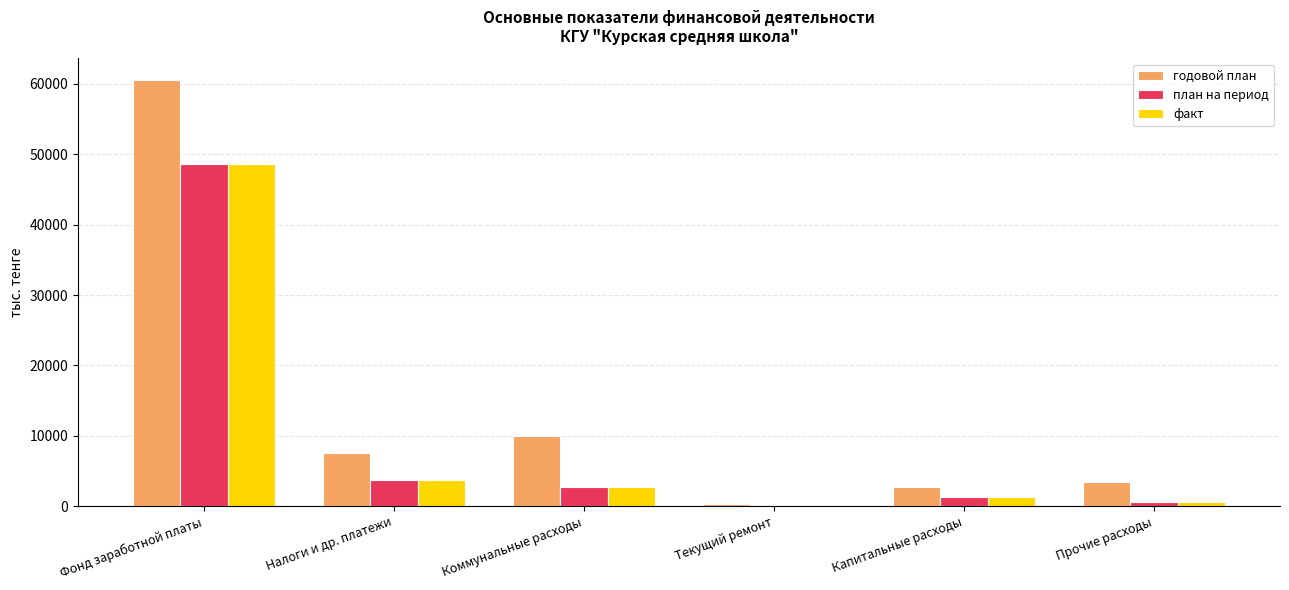

At which category does the chart reach its peak across all series?

Фонд заработной платы